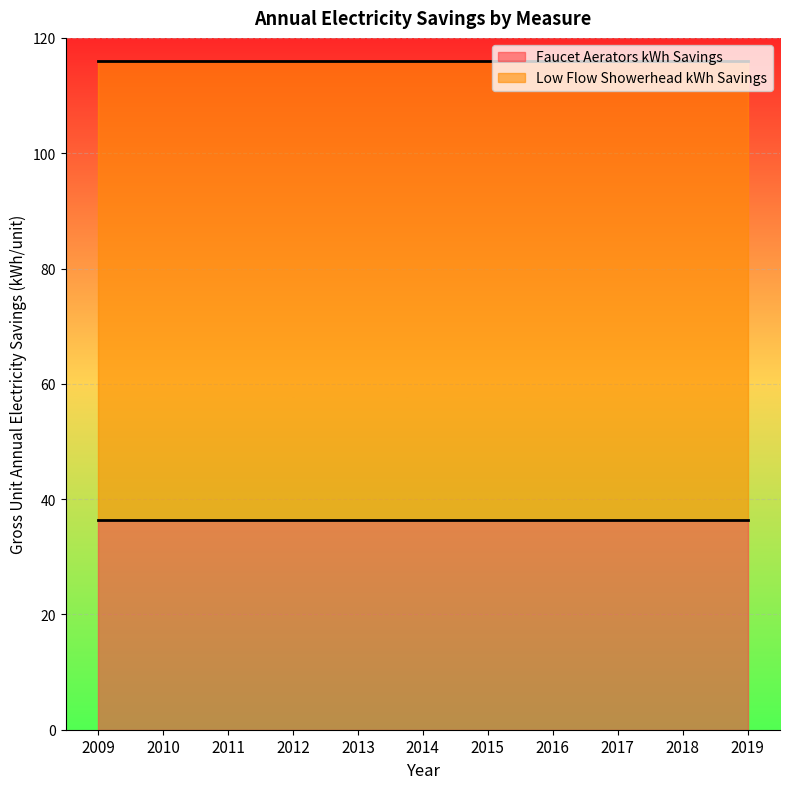

What is the total value across all series at 2013?

116.0